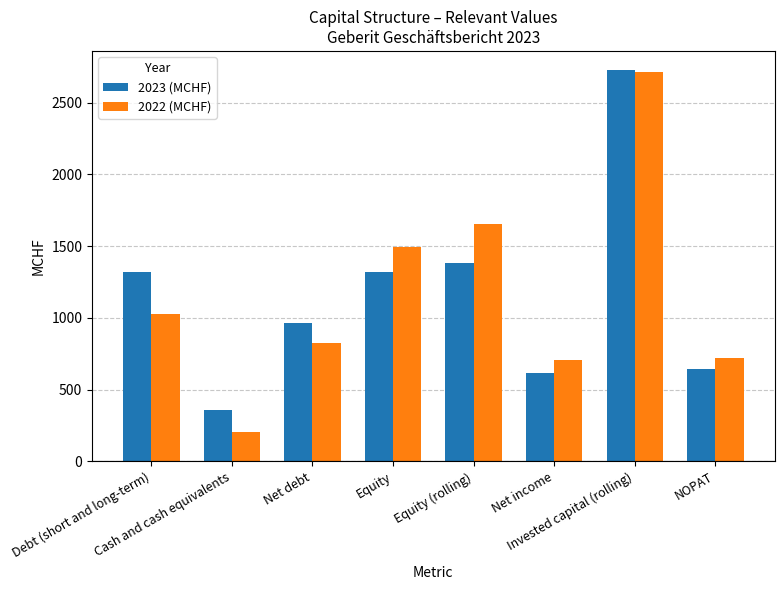

What is the minimum value for 2023 (MCHF)?

356.8